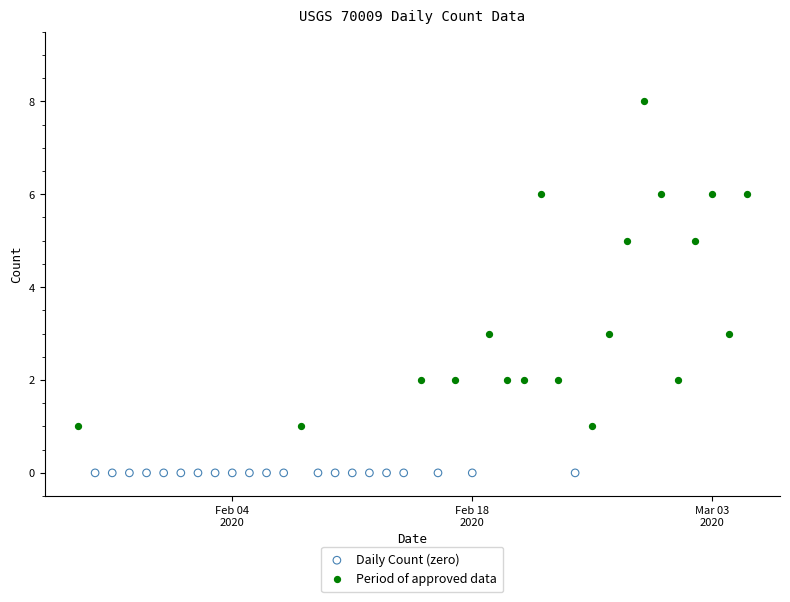

Which series reaches the minimum Y coordinate?

Daily Count (zero)